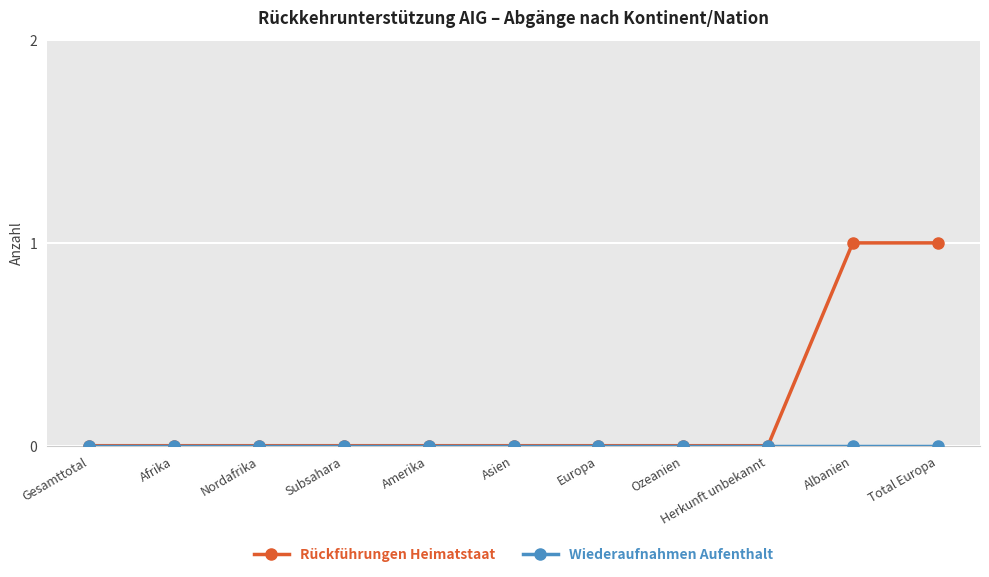

Which series has the widest spread of values?

Rückführungen Heimatstaat